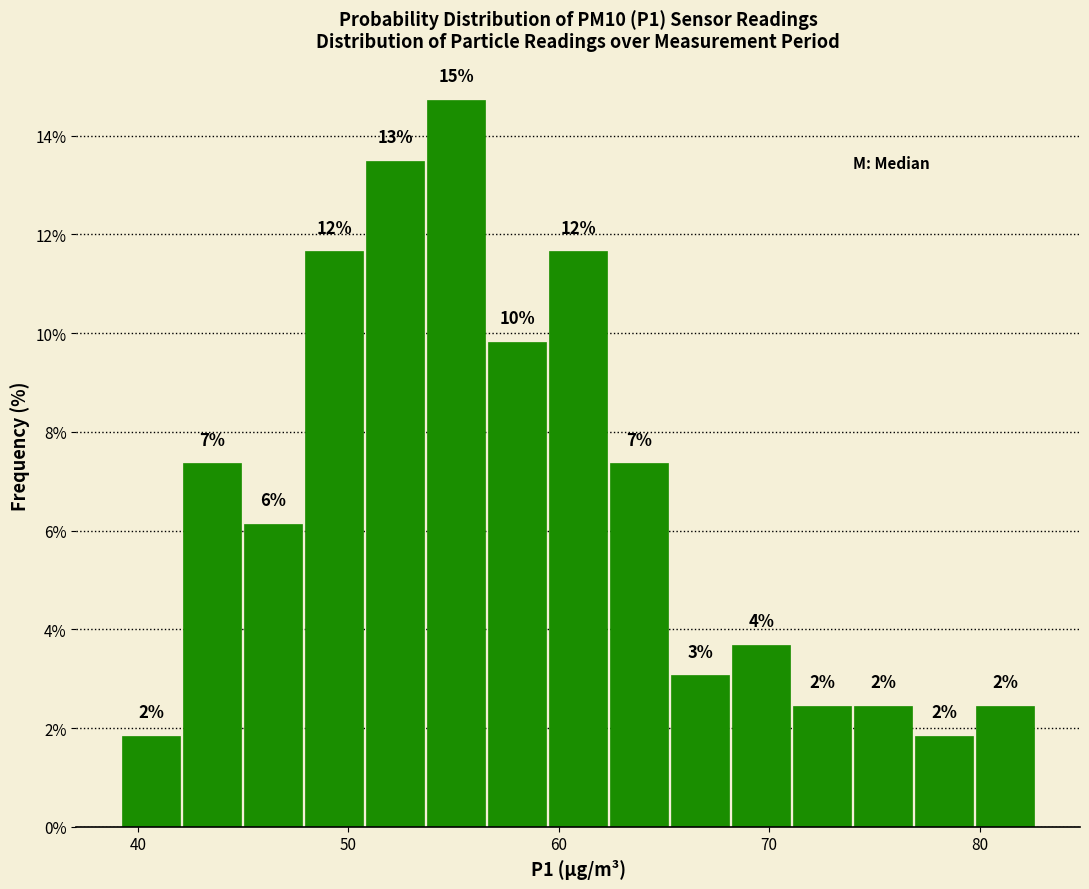

Read against the x-axis, roughly where is the centre of the tallest bar?

55